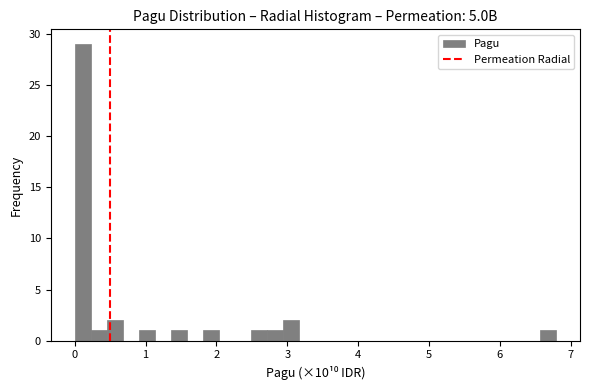

Around what value on the x-axis is the tallest bar? Give the approximate position of its centre, as read against the axis.

0.1